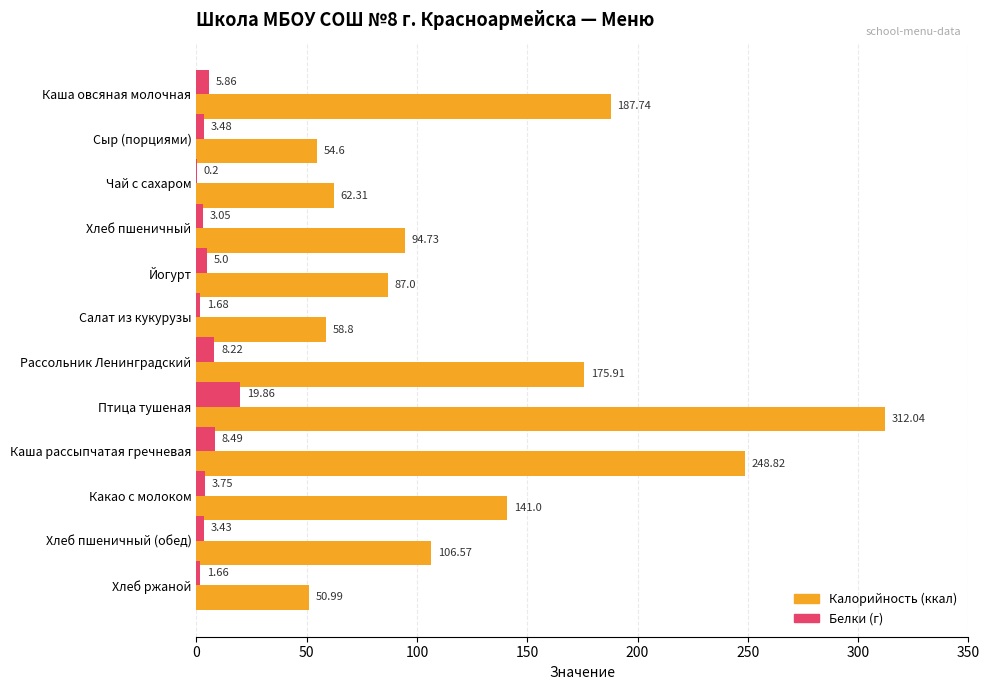

At which category is the sum across all series the highest?

Птица тушеная